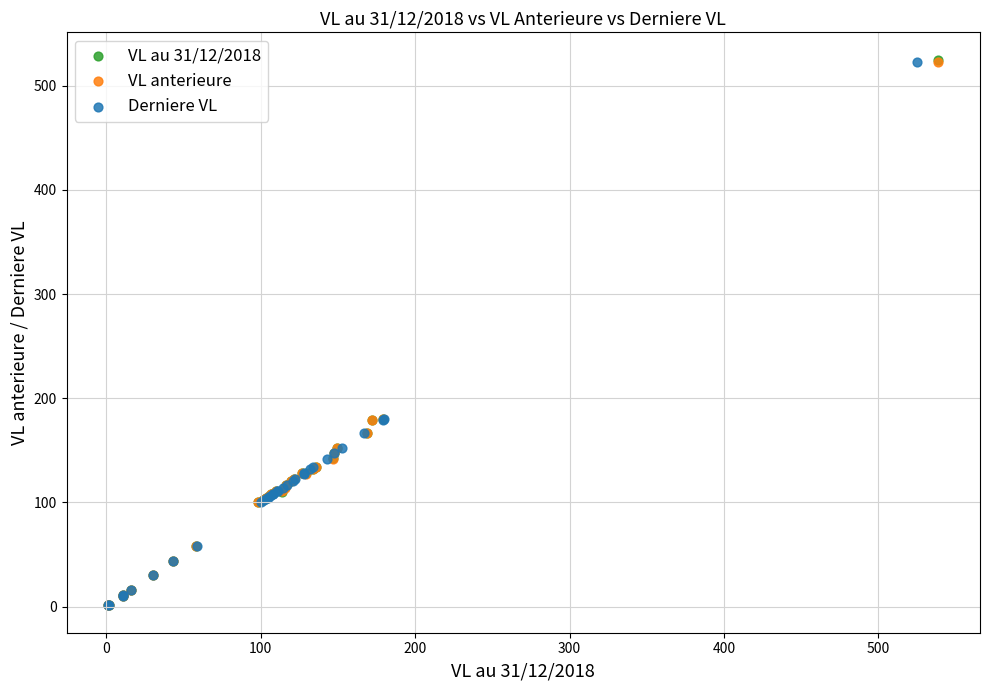

Which series has the widest spread of Y values?

VL au 31/12/2018